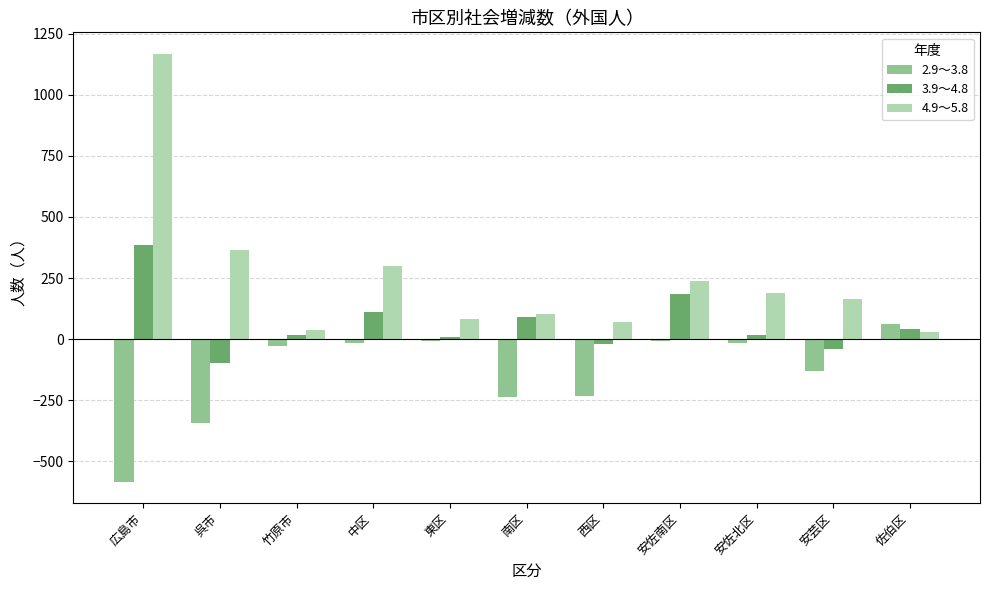

The 2.9～3.8 series shows -9 at 安佐南区. True or false?

True